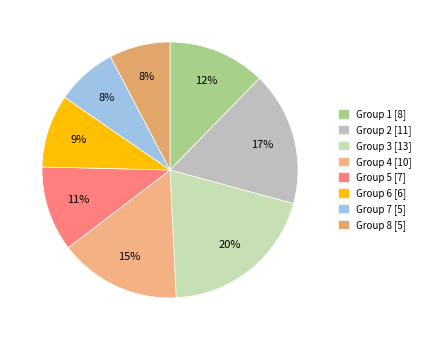

To the nearest percent, what is the difference between the largest and smallest slice percentages?

12%